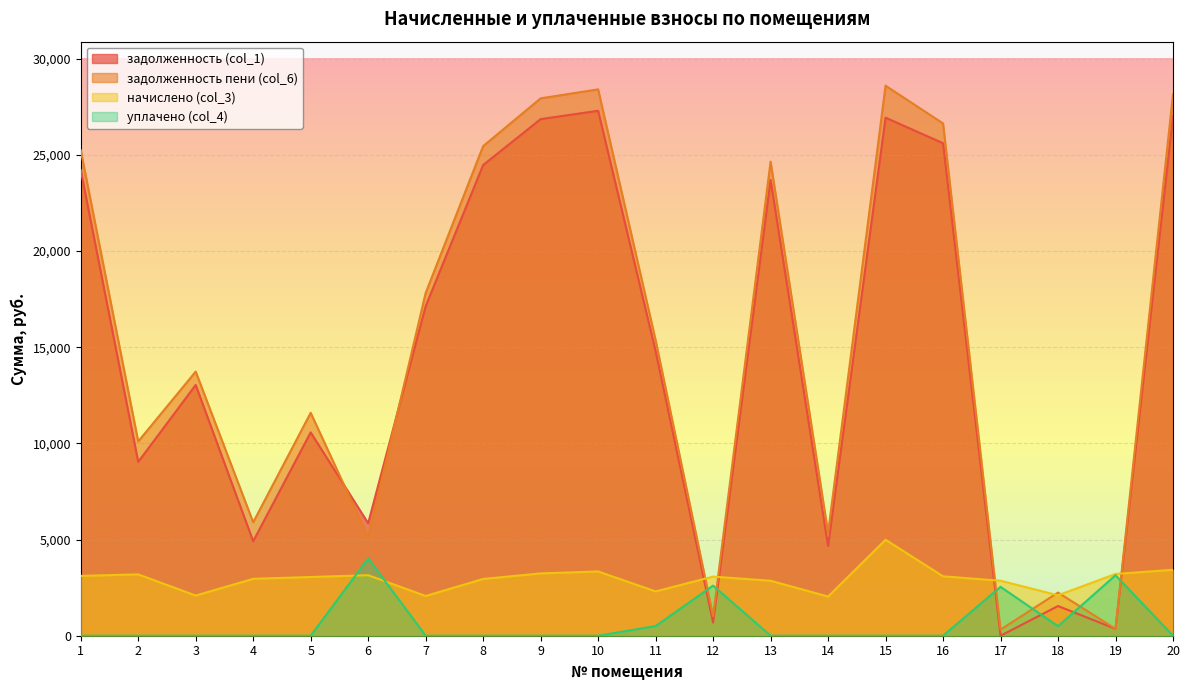

At which category is the sum across all series the highest?

15